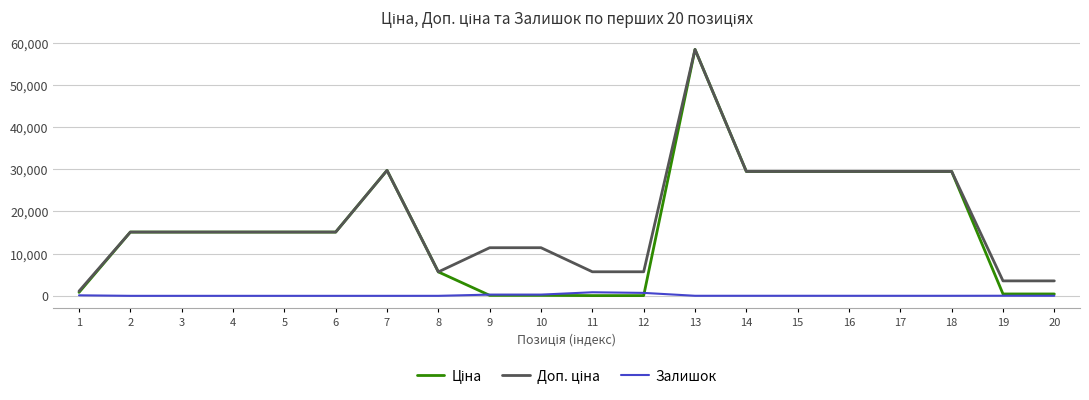

How many lines are shown in the chart?

3